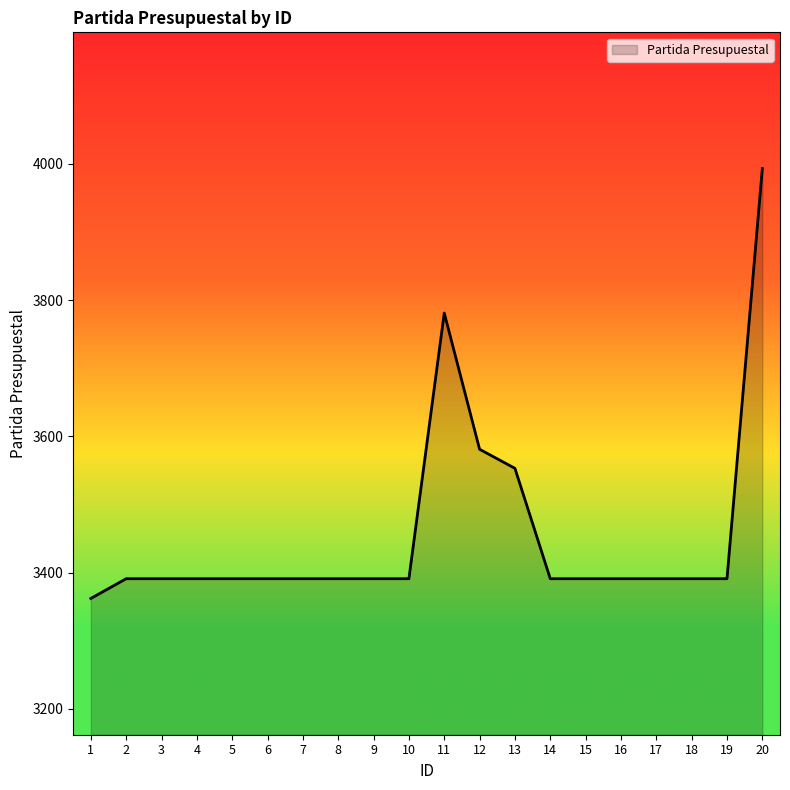

What is the maximum value shown in the chart?

3993